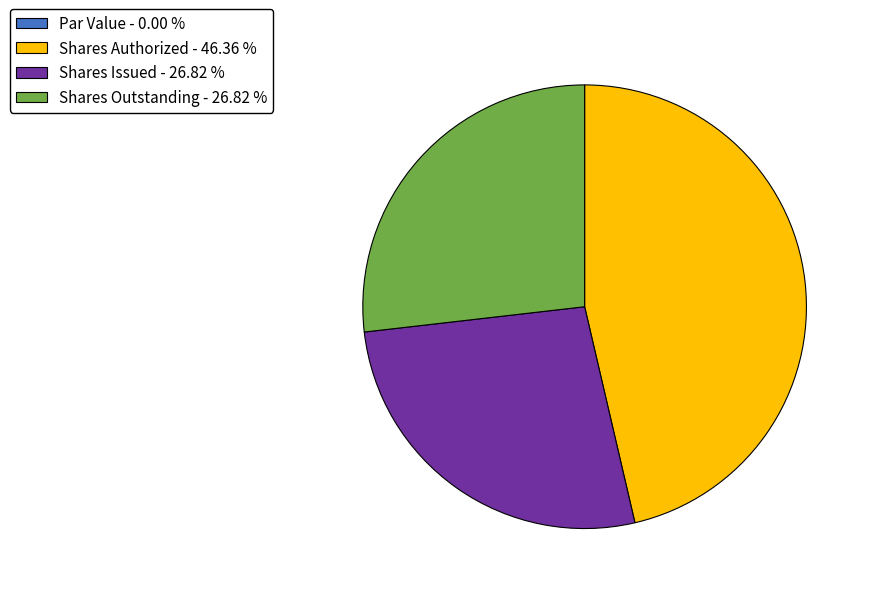

Approximately how many times larger is the value at Shares Authorized - 46.36 % compared to Shares Outstanding - 26.82 %?

1.7